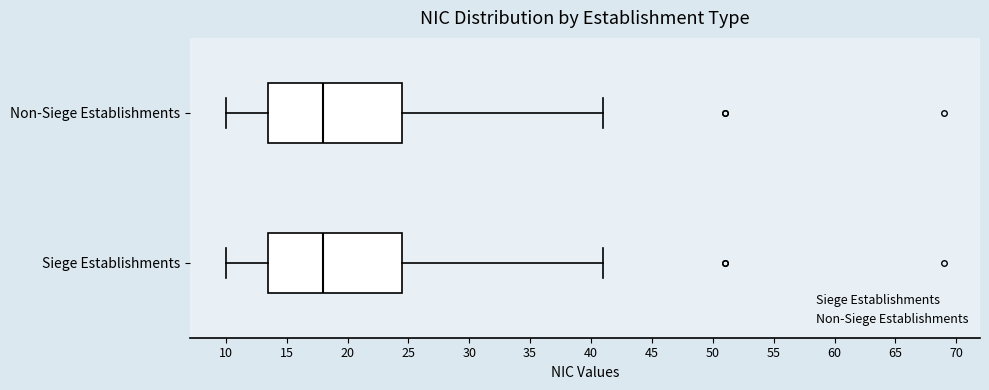

Reading bottom to top, transcribe this box plot: for each box, give where its median line is, the range the box spans, and where its two whiskers end, as read against the x-axis. The values are not printed on the chart, so give them approximately, as read against the axis.

Siege Establishments: median 18.0, box 13.5 to 24.5, whiskers 10.0 to 41.0
Non-Siege Establishments: median 18.0, box 13.5 to 24.5, whiskers 10.0 to 41.0